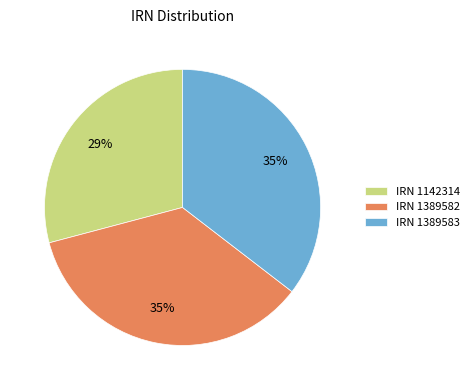

To the nearest percent, what is the difference between the largest and smallest slice percentages?

6%